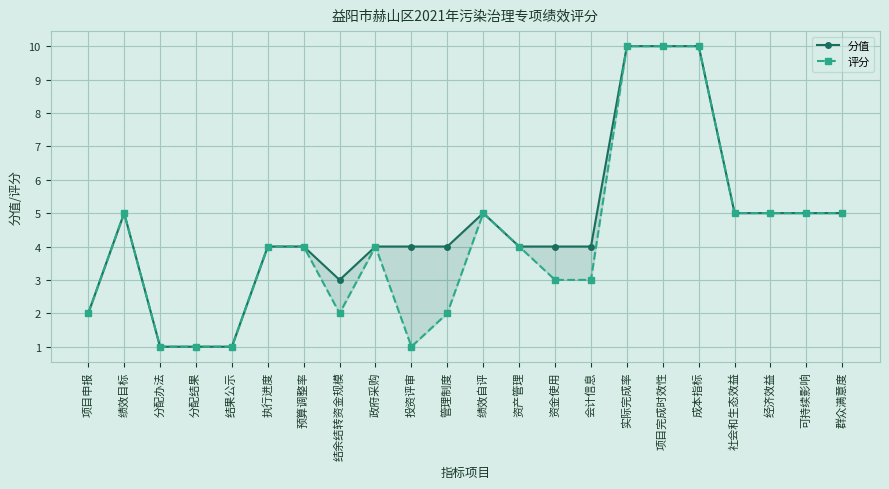

Is it true that 评分 equals 3 at 资金使用?

True